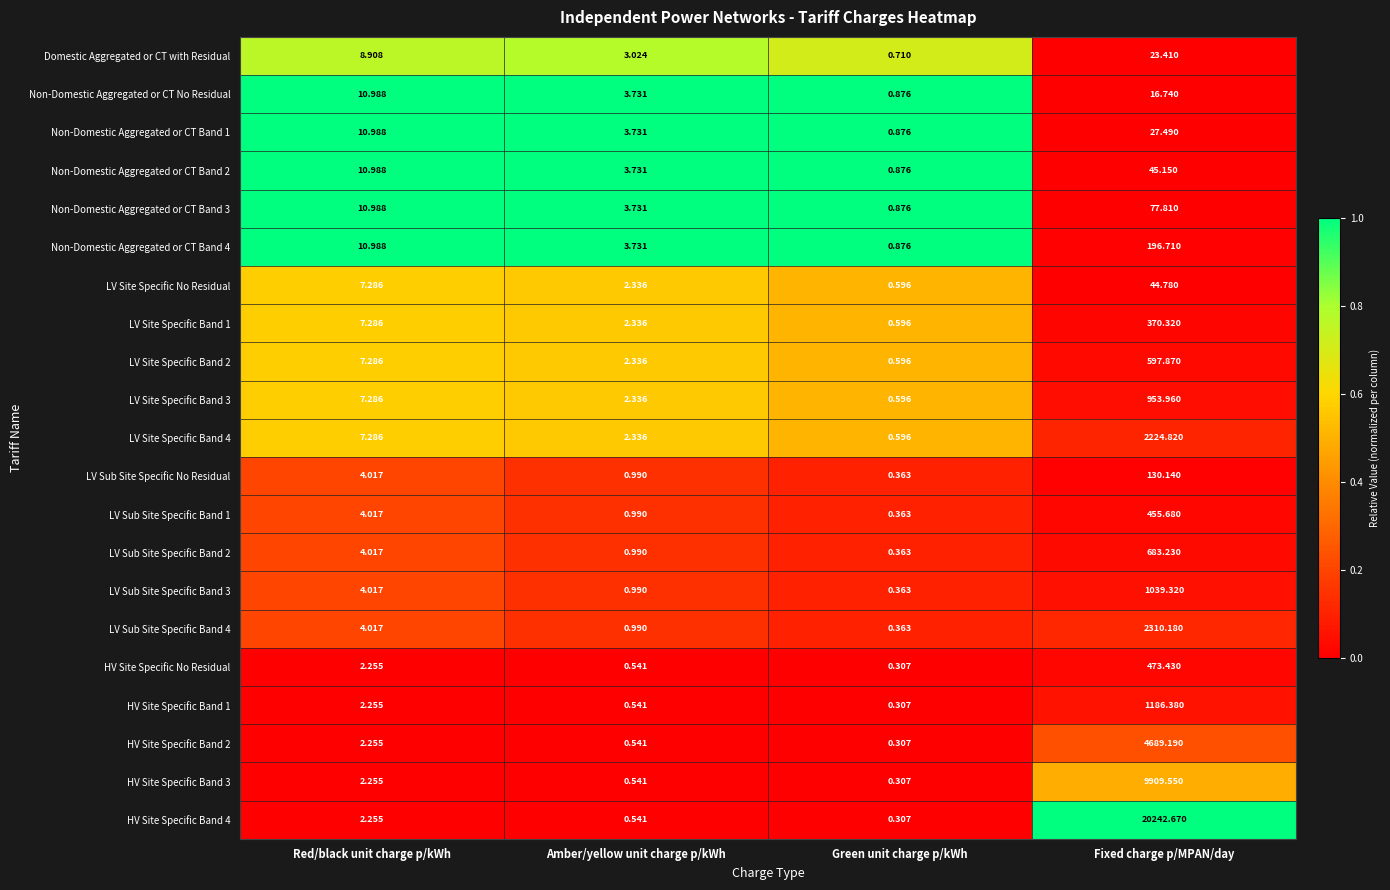

Which label corresponds to the largest value in the chart?

Fixed charge p/MPAN/day